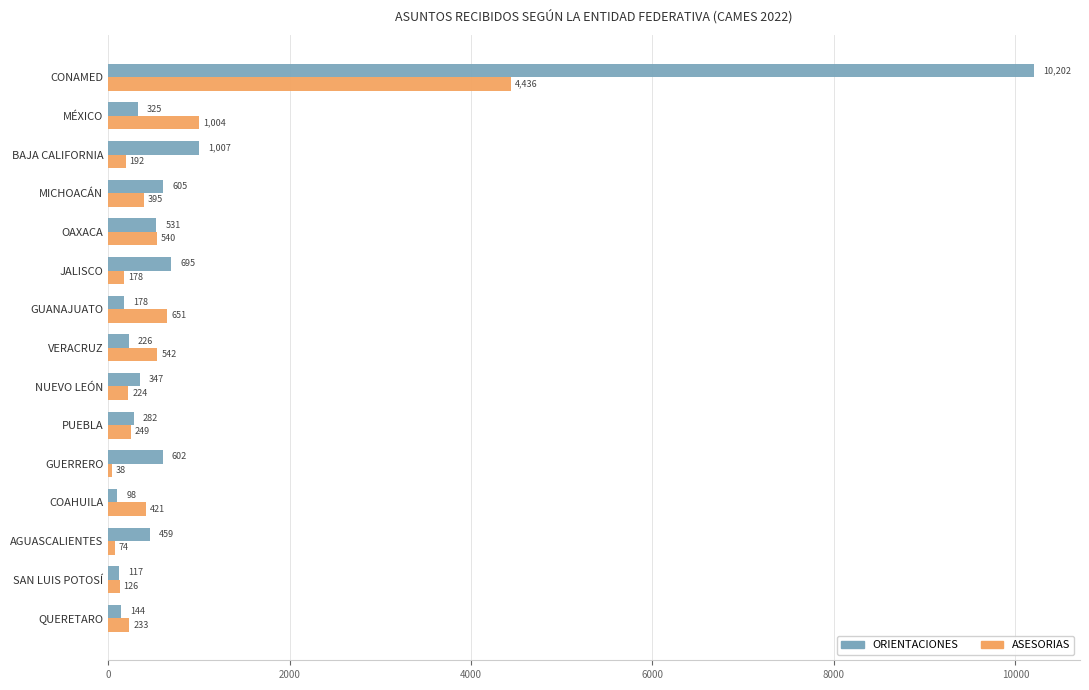

Which series has the largest total across all categories?

ORIENTACIONES